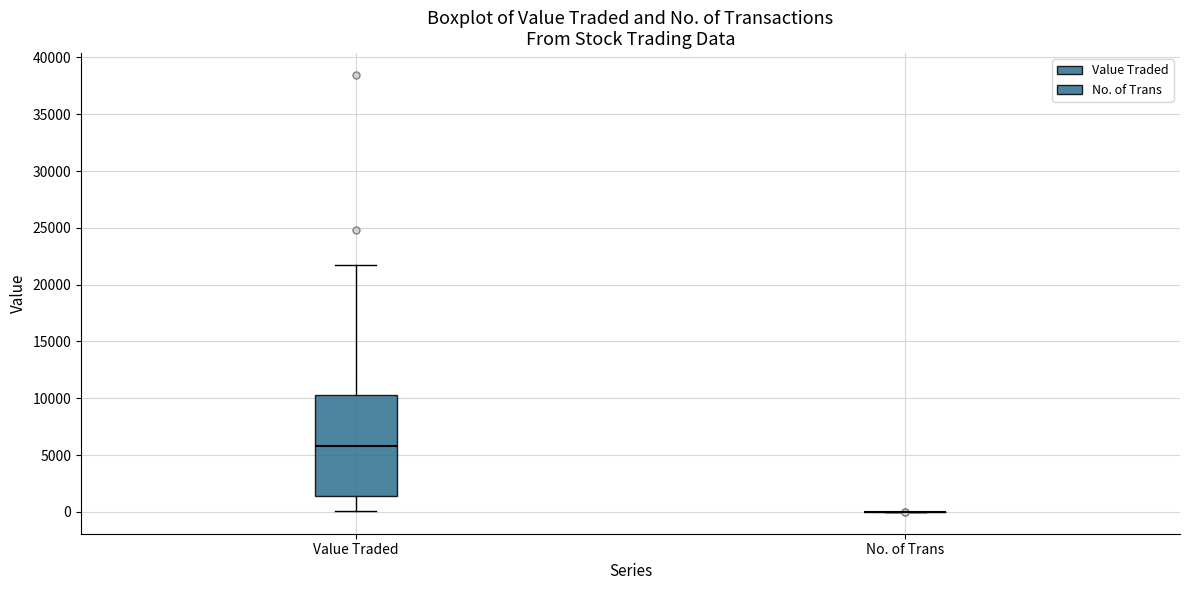

Which box is the tallest, from its lower edge to its upper edge?

Value Traded